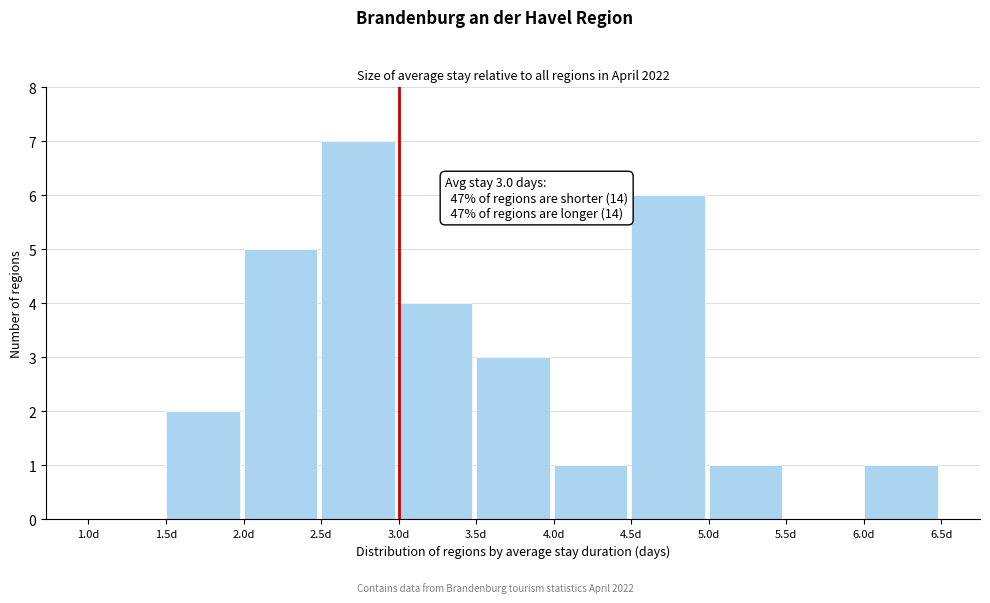

Which range on the x-axis has the tallest bar?

2.5 to 3.0